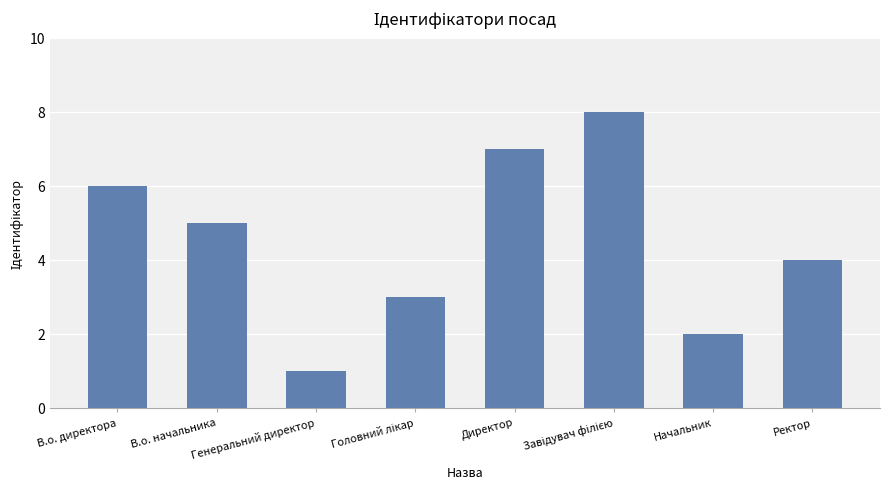

What is the sum of all values?

36